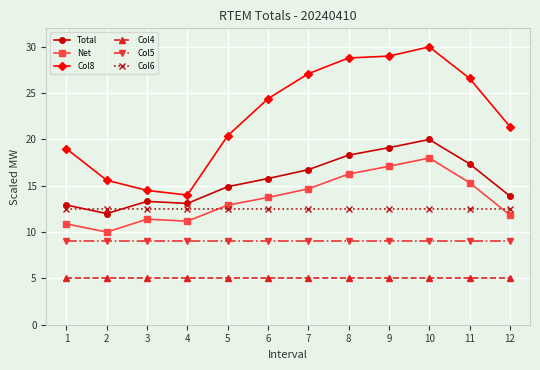

Does the chart display data point markers on the line(s)?

Yes